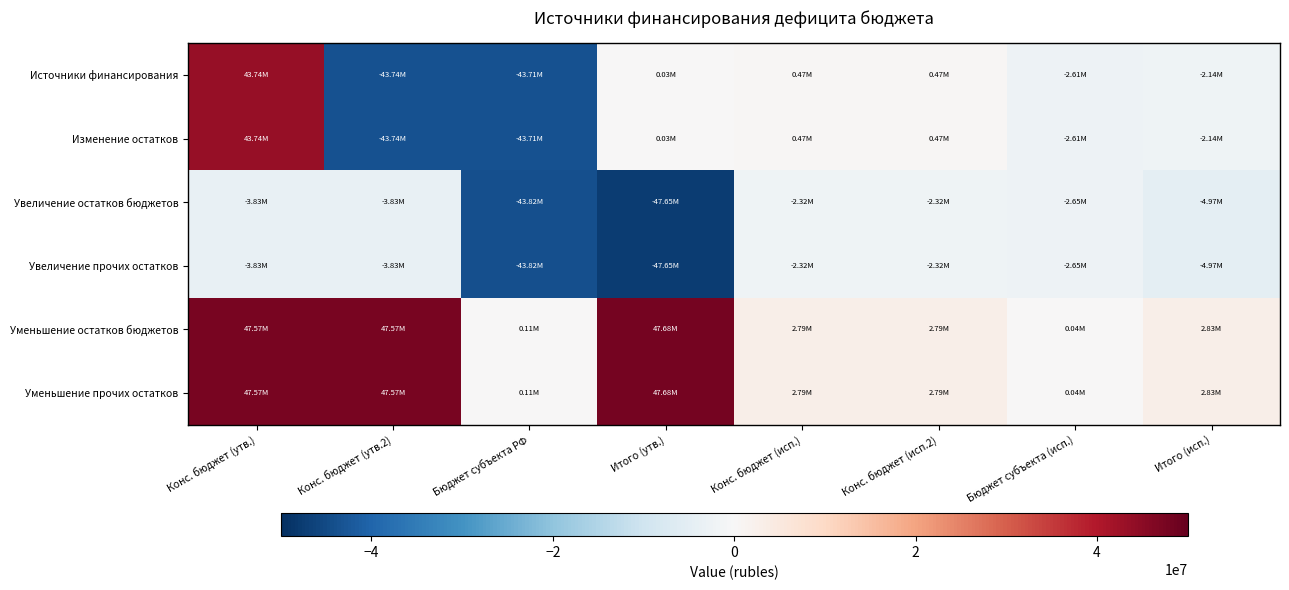

Reading right to left, what are all the values shown in this chart?

Источники финансирования: Итого (исп.)=-2138715.6	Бюджет субъекта (исп.)=-2609486.0	Конс. бюджет (исп.2)=470770.4	Конс. бюджет (исп.)=470770.4	Итого (утв.)=34500.0	Бюджет субъекта РФ=-43706750.0	Конс. бюджет (утв.2)=-43741250.0	Конс. бюджет (утв.)=43741250.0
Изменение остатков: Итого (исп.)=-2138715.6	Бюджет субъекта (исп.)=-2609486.0	Конс. бюджет (исп.2)=470770.4	Конс. бюджет (исп.)=470770.4	Итого (утв.)=34500.0	Бюджет субъекта РФ=-43706750.0	Конс. бюджет (утв.2)=-43741250.0	Конс. бюджет (утв.)=43741250.0
Увеличение остатков бюджетов: Итого (исп.)=-4966082.0	Бюджет субъекта (исп.)=-2649536.0	Конс. бюджет (исп.2)=-2316546.0	Конс. бюджет (исп.)=-2316546.0	Итого (утв.)=-47649250.0	Бюджет субъекта РФ=-43819350.0	Конс. бюджет (утв.2)=-3829900.0	Конс. бюджет (утв.)=-3829900.0
Увеличение прочих остатков: Итого (исп.)=-4966082.0	Бюджет субъекта (исп.)=-2649536.0	Конс. бюджет (исп.2)=-2316546.0	Конс. бюджет (исп.)=-2316546.0	Итого (утв.)=-47649250.0	Бюджет субъекта РФ=-43819350.0	Конс. бюджет (утв.2)=-3829900.0	Конс. бюджет (утв.)=-3829900.0
Уменьшение остатков бюджетов: Итого (исп.)=2827366.5	Бюджет субъекта (исп.)=40050.0	Конс. бюджет (исп.2)=2787316.5	Конс. бюджет (исп.)=2787316.5	Итого (утв.)=47683750.0	Бюджет субъекта РФ=112600.0	Конс. бюджет (утв.2)=47571150.0	Конс. бюджет (утв.)=47571150.0
Уменьшение прочих остатков: Итого (исп.)=2827366.5	Бюджет субъекта (исп.)=40050.0	Конс. бюджет (исп.2)=2787316.5	Конс. бюджет (исп.)=2787316.5	Итого (утв.)=47683750.0	Бюджет субъекта РФ=112600.0	Конс. бюджет (утв.2)=47571150.0	Конс. бюджет (утв.)=47571150.0